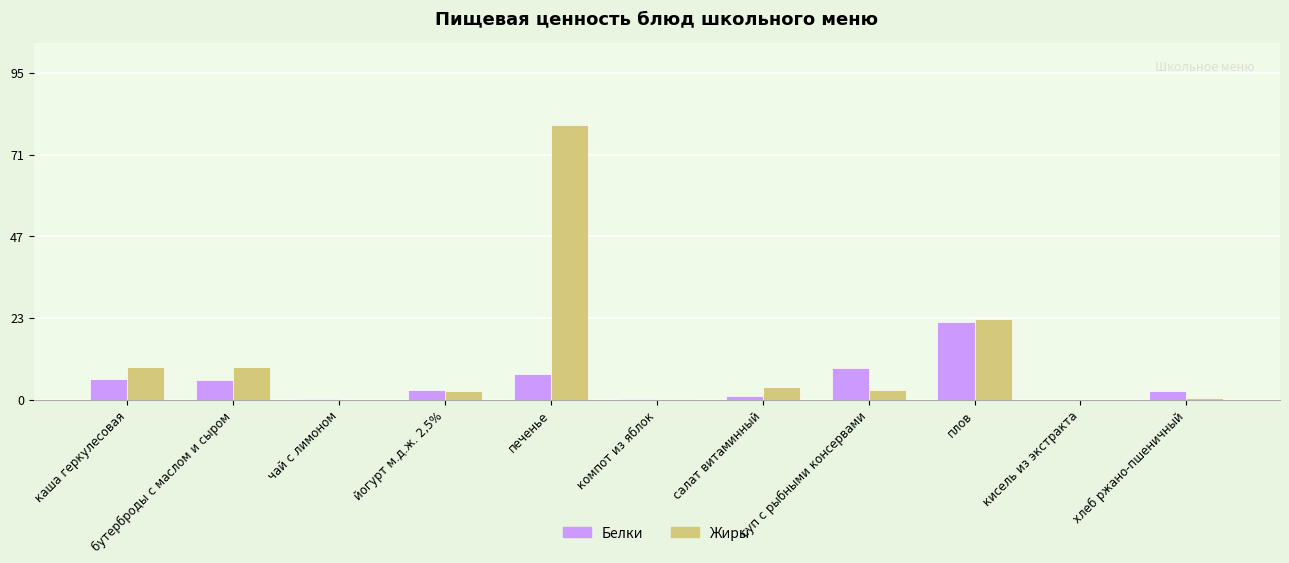

Read the Жиры value at суп с рыбными консервами.

2.8